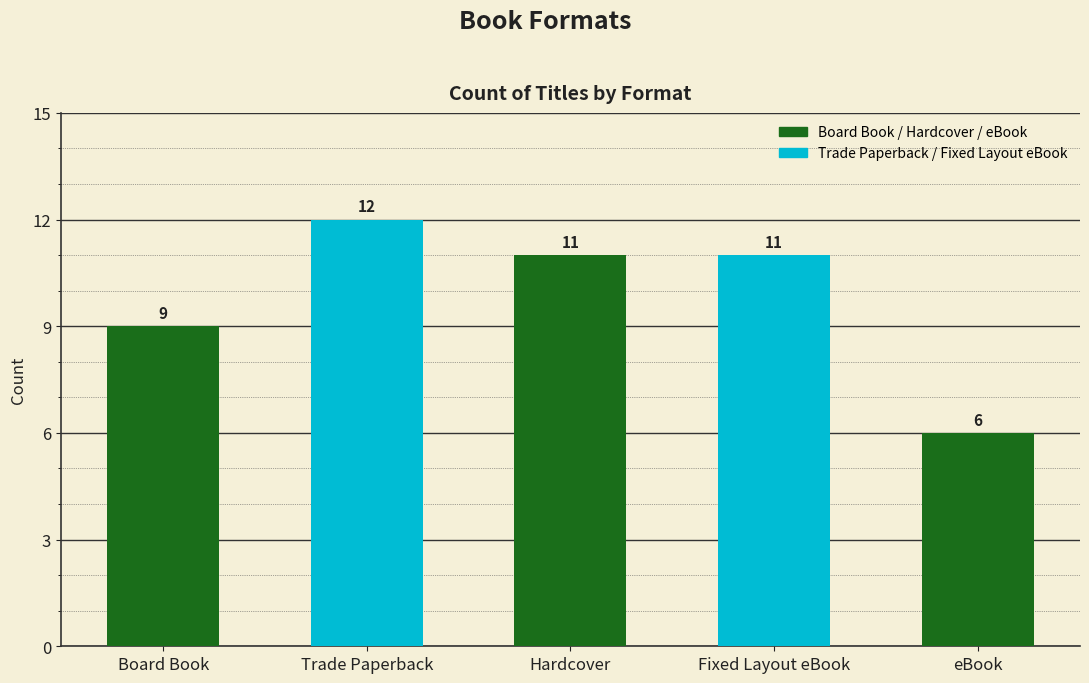

What is the change in value from Board Book to Trade Paperback?

+3